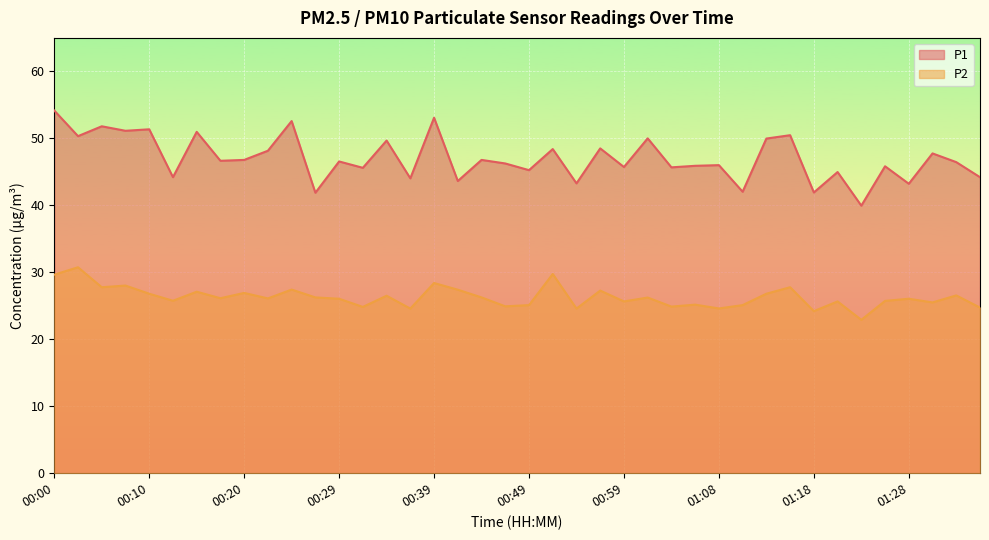

True or false: P1 and P2 intersect in this chart.

False